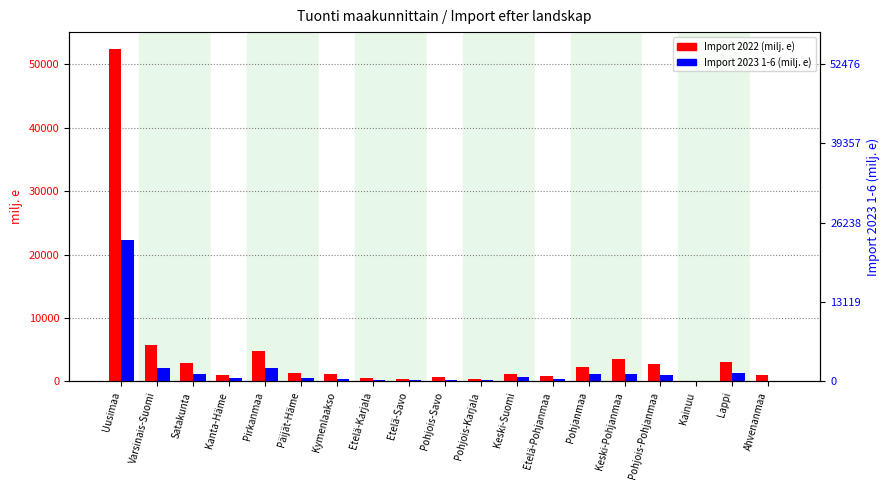

Which series has the largest total across all categories?

Import 2022 (milj. e)